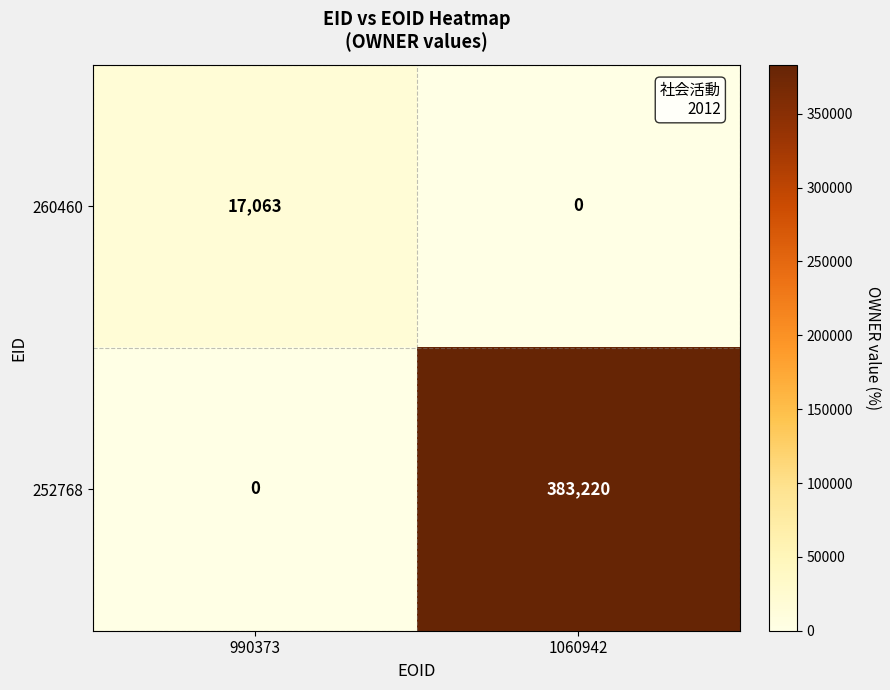

Which series has the largest total across all categories?

252768